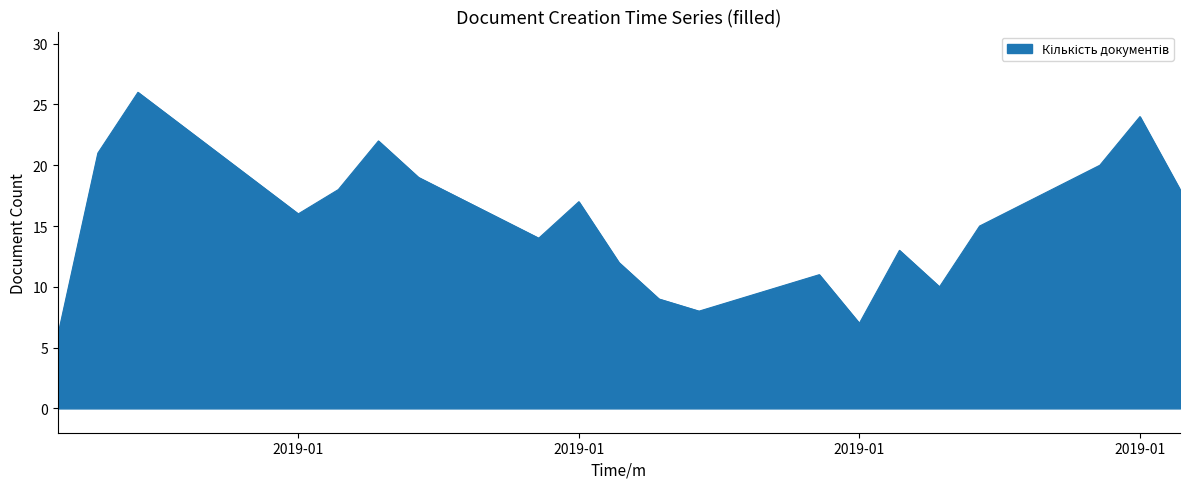

What is the average value?

15